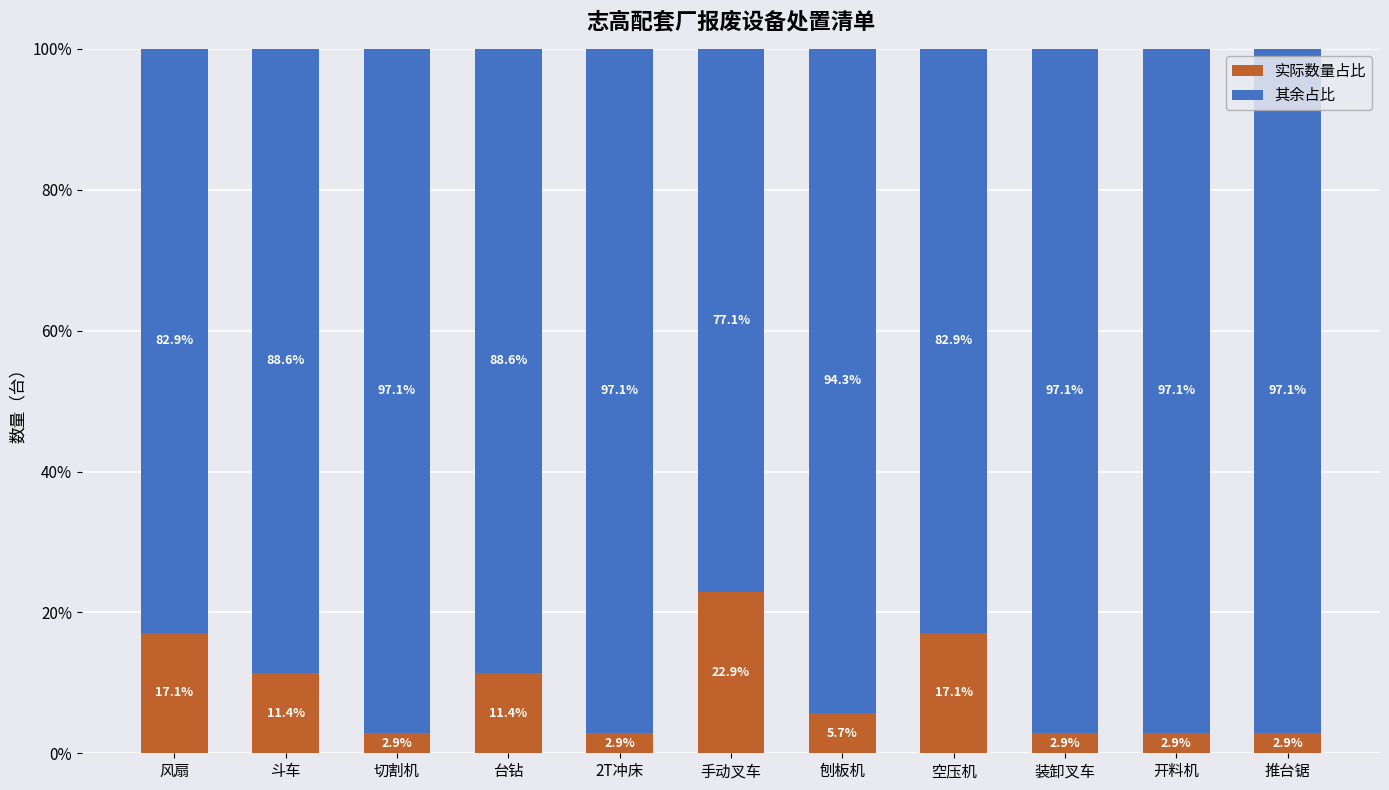

What is the approximate value of 实际数量占比 at 台钻?

11.4